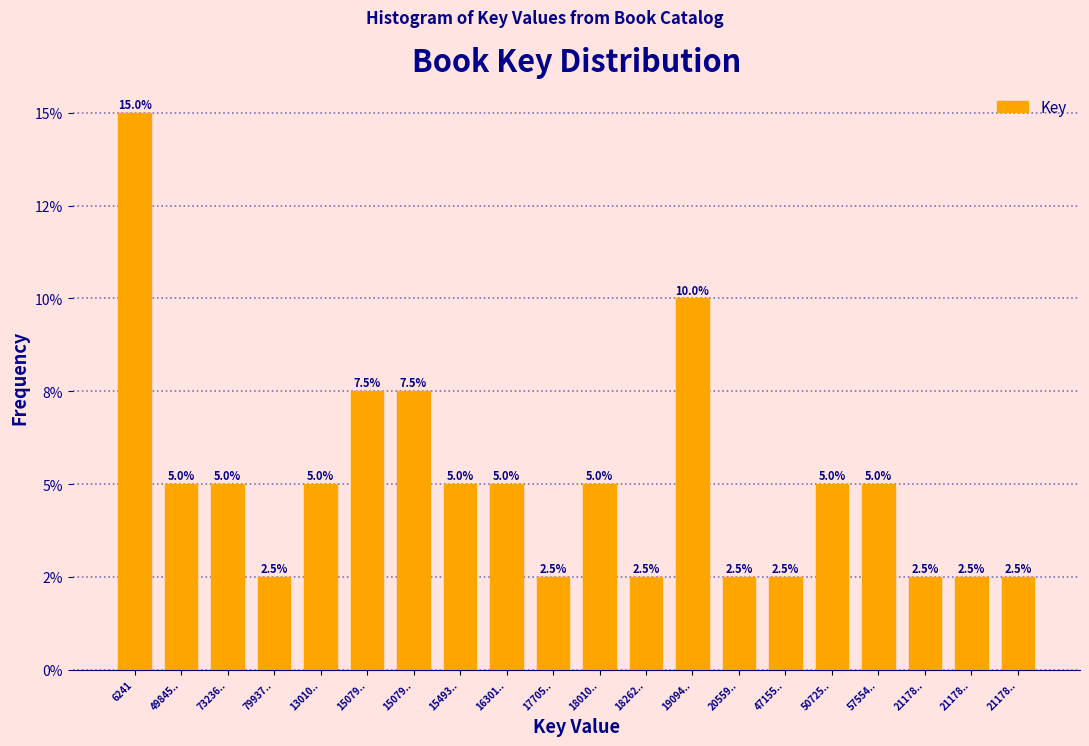

Are the bars horizontal?

No